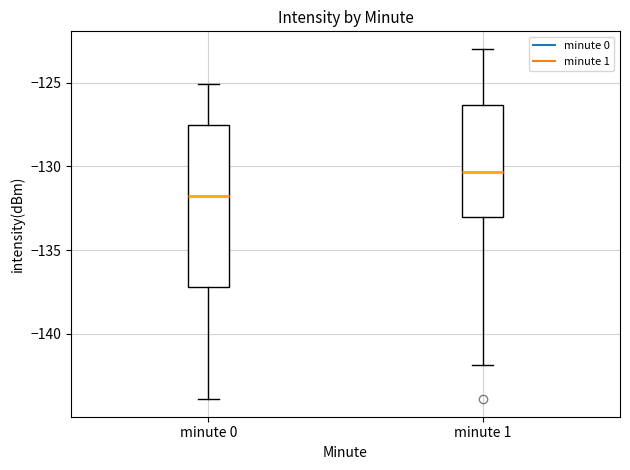

Reading left to right, transcribe this box plot: for each box, give where its median line is, the range the box spans, and where its two whiskers end, as read against the y-axis. The values are not printed on the chart, so give them approximately, as read against the axis.

minute 0: median -132.0, box -137.0 to -127.5, whiskers -144.0 to -125.0
minute 1: median -130.5, box -133.0 to -126.5, whiskers -142.0 to -123.0